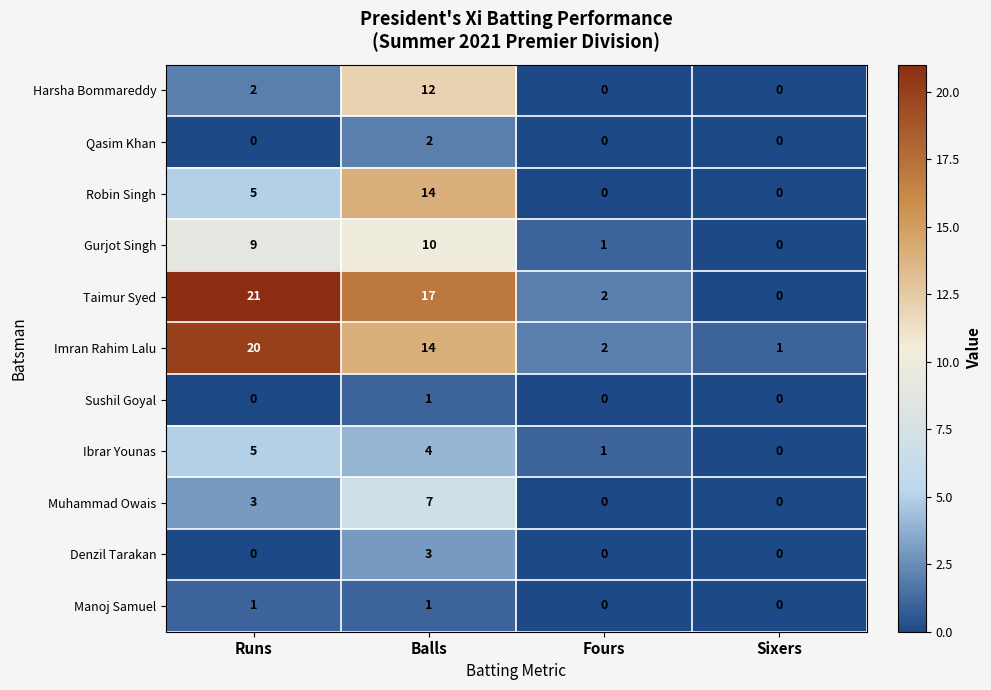

Which series changed the most between Runs and Fours?

Taimur Syed